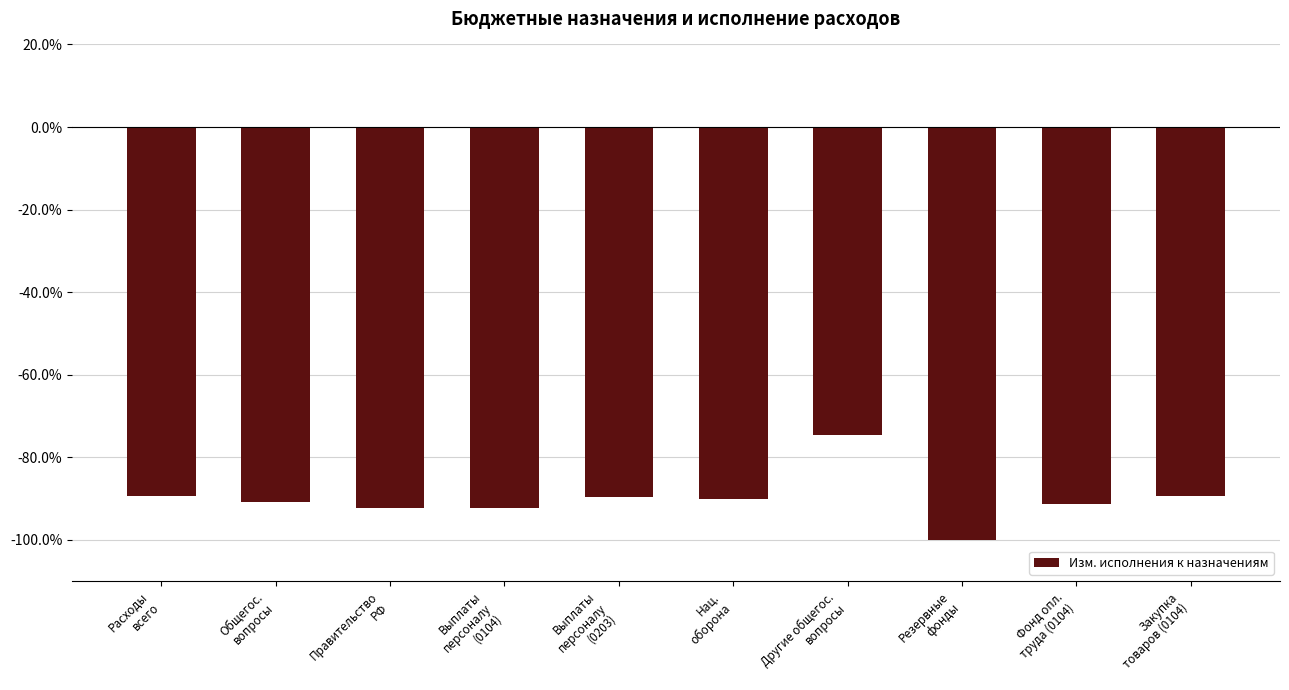

Which label corresponds to the largest value in the chart?

Другие общегос.
вопросы